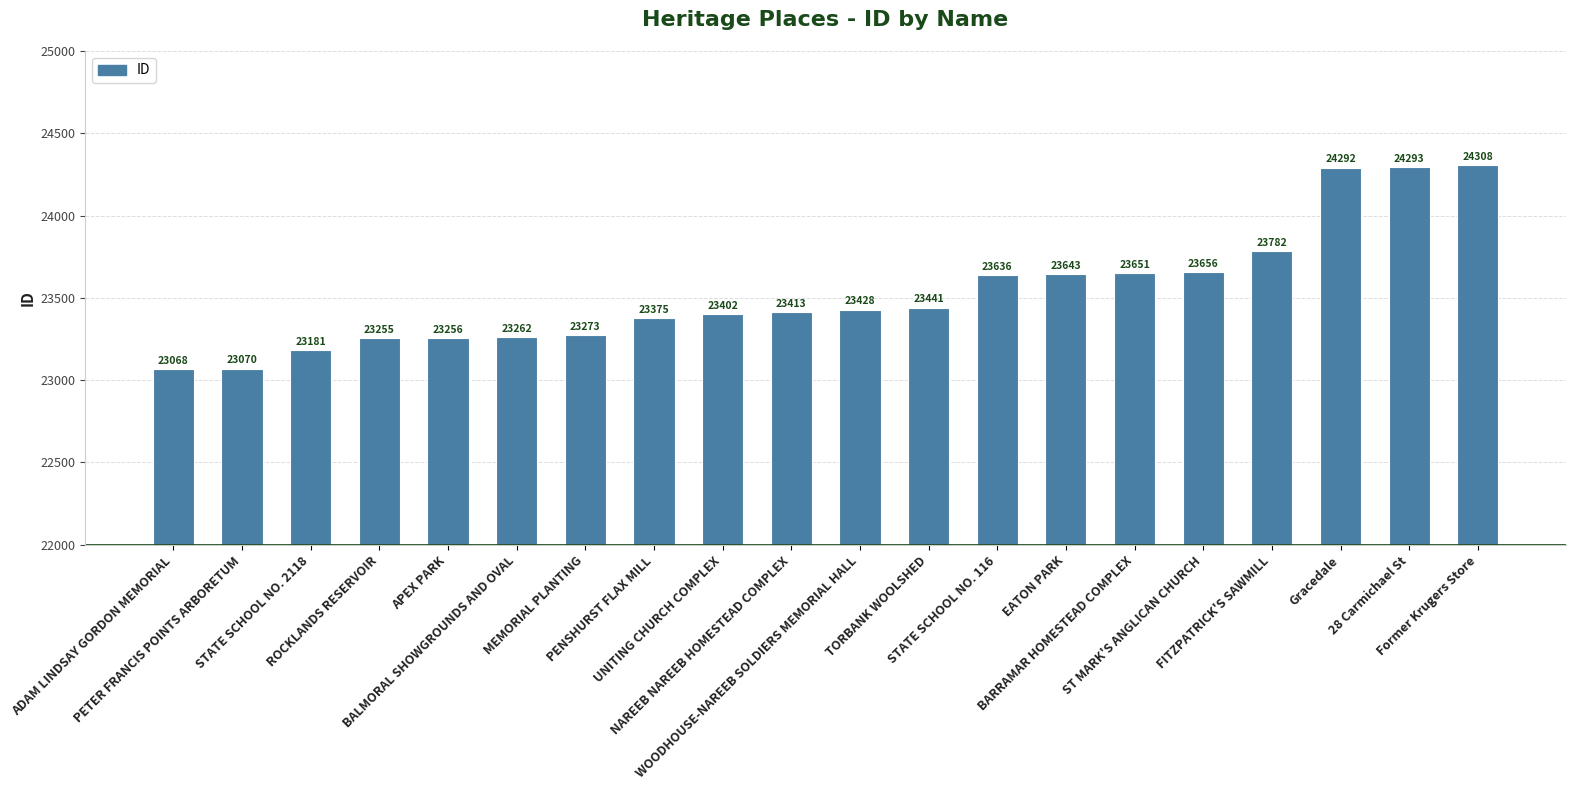

What is the sum of the values at MEMORIAL PLANTING and ADAM LINDSAY GORDON MEMORIAL?

46341